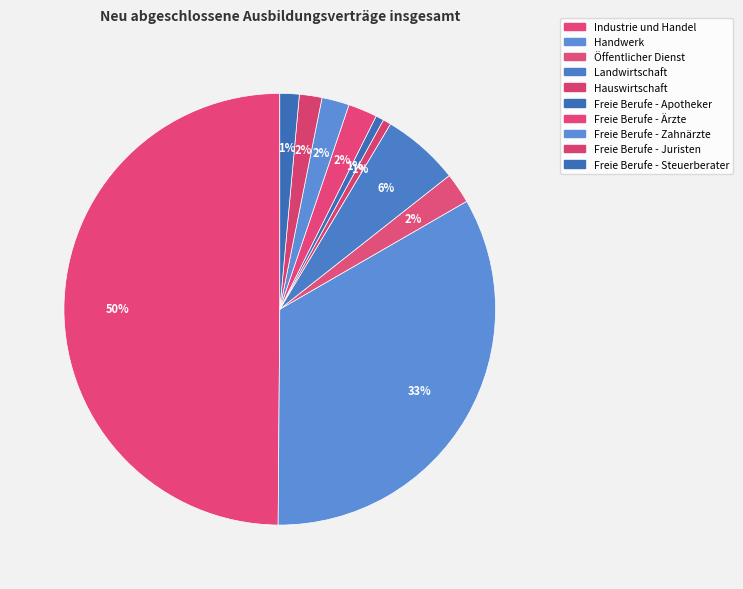

What percentage is the Öffentlicher Dienst slice, to the nearest percent?

2%